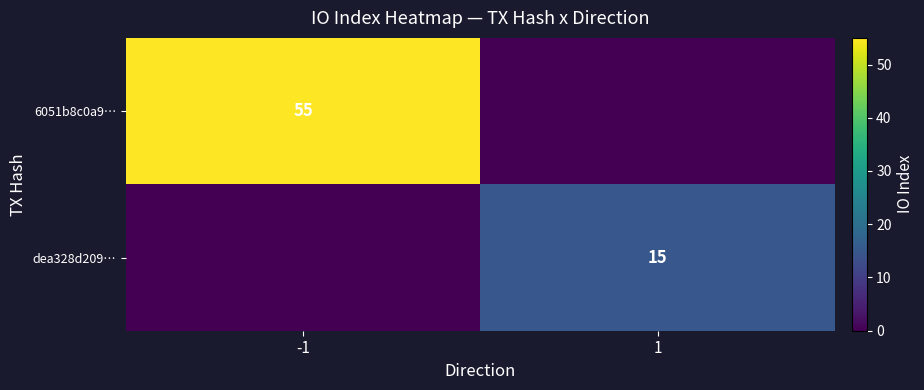

The 6051b8c0a9… series shows 30 at -1. True or false?

False